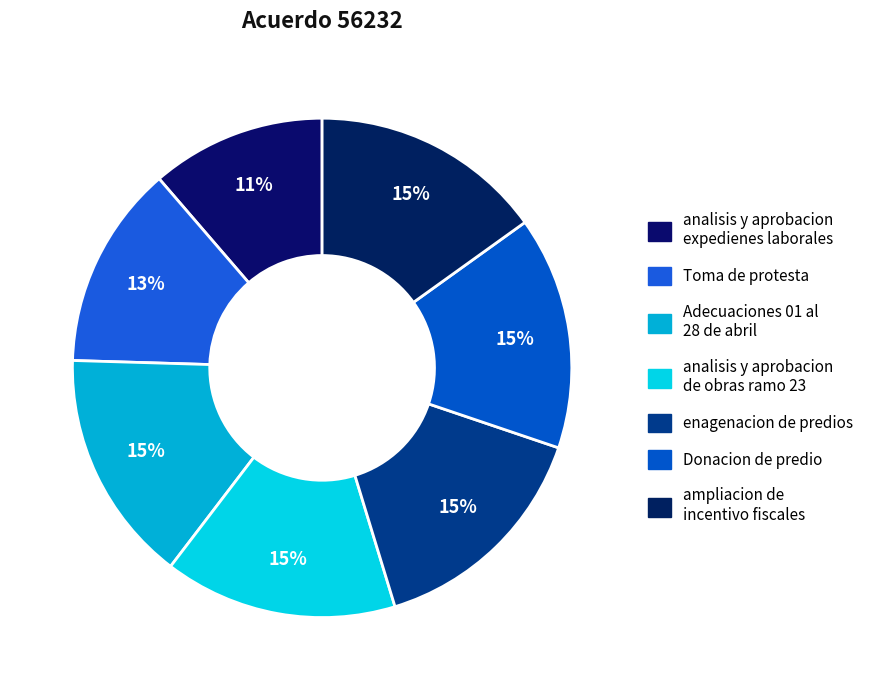

What is the smallest slice in the pie chart?

analisis y aprobacion expedienes laborales